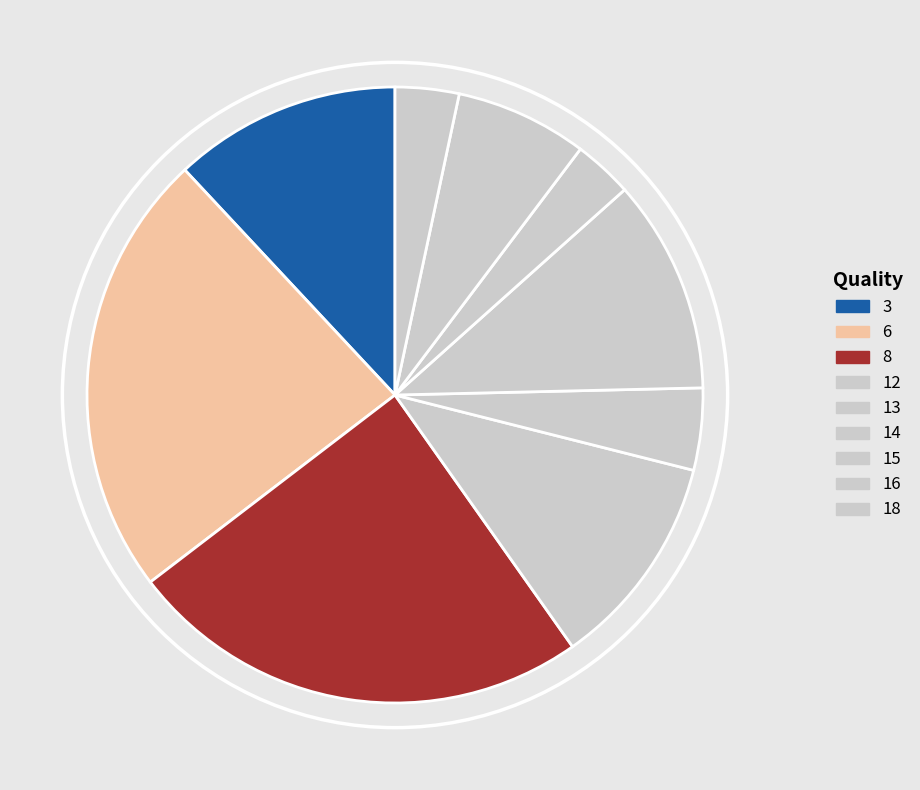

To the nearest percent, what portion does 12 represent?

4%